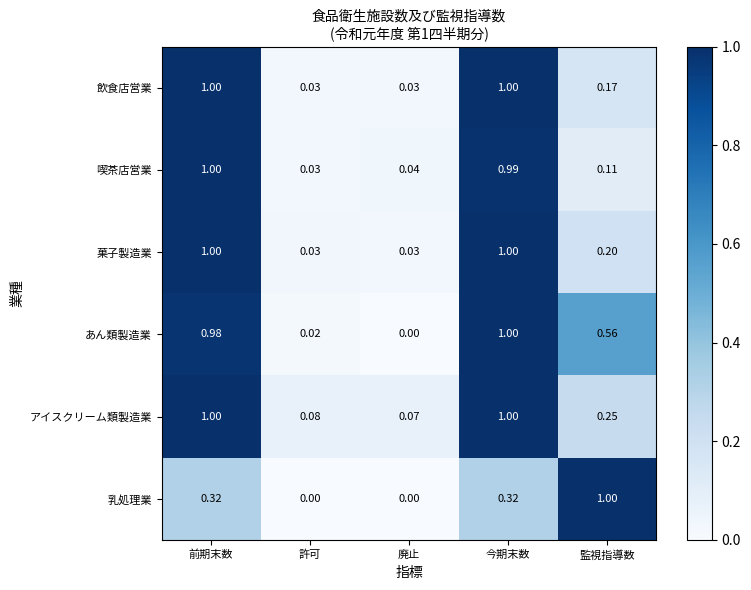

Where is 喫茶店営業 nearest to the value 0?

許可